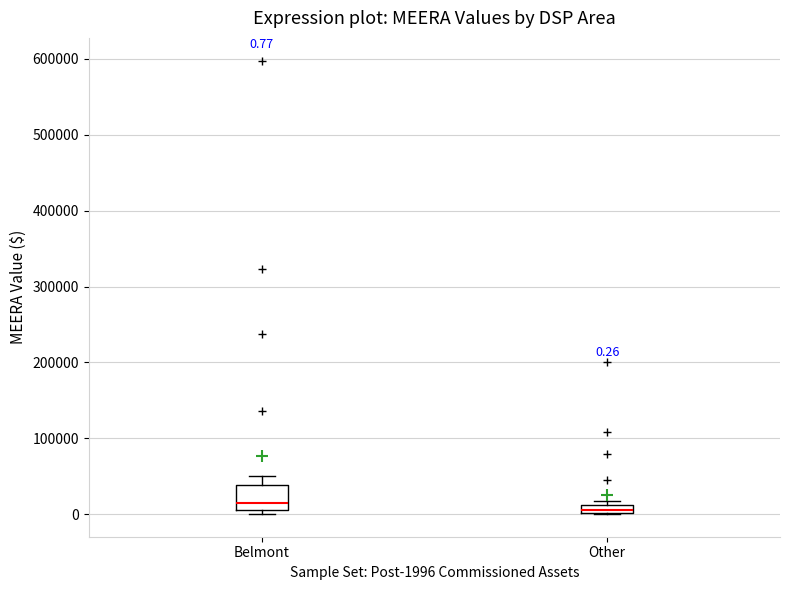

Which box has the lowest median line?

Other